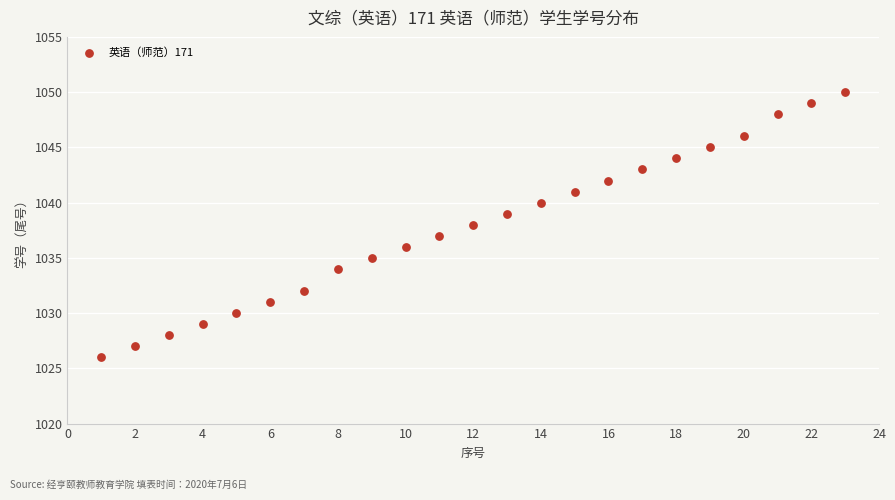

What is the range of X values (max minus min)?

22